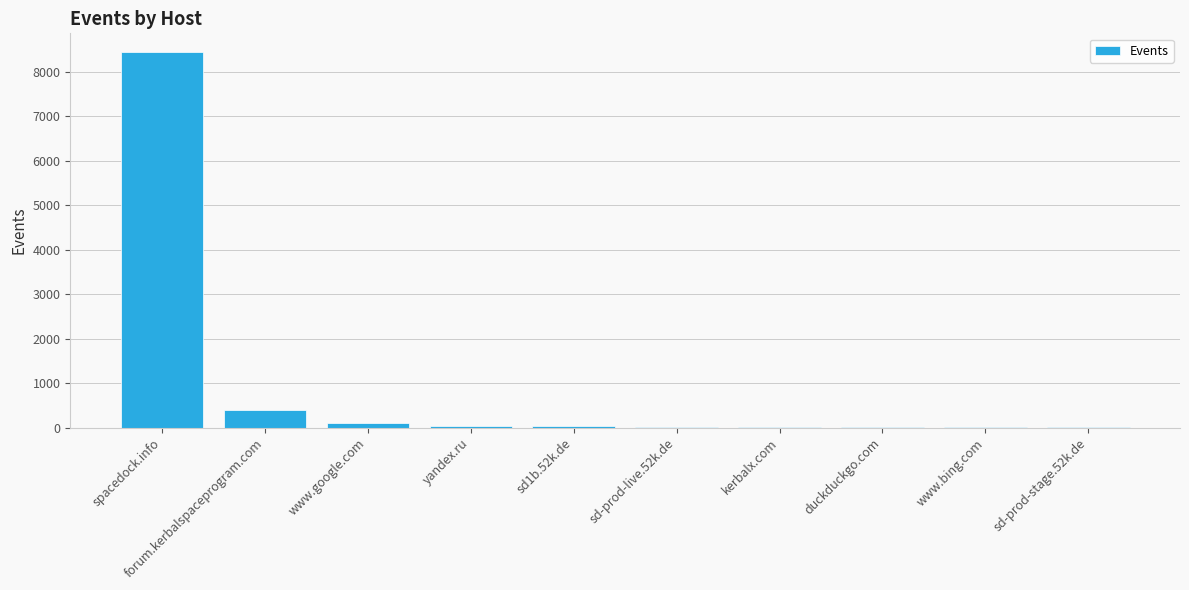

Where does the data first go above 27?

spacedock.info